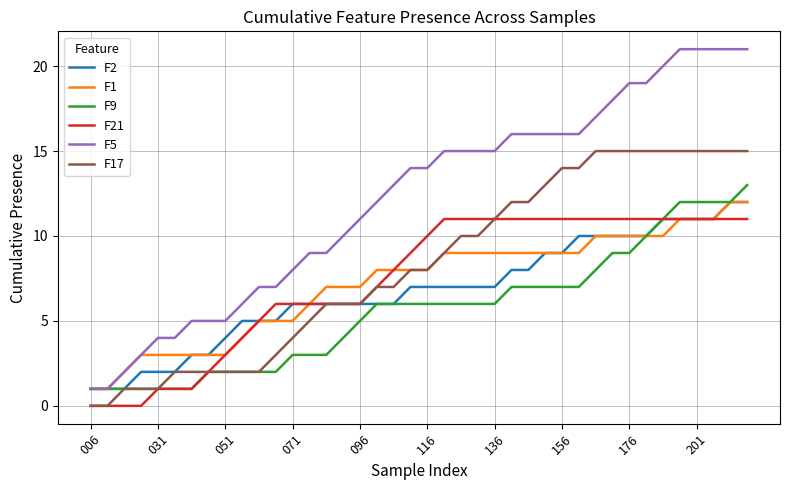

What is the minimum value for F5?

1